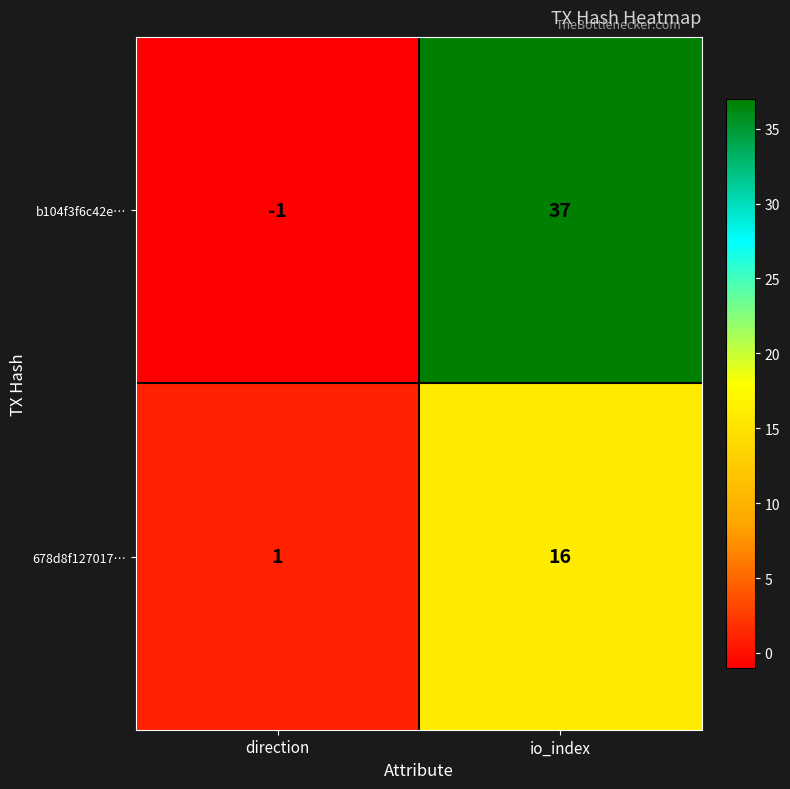

What is the spread (max minus min) of values at io_index?

21